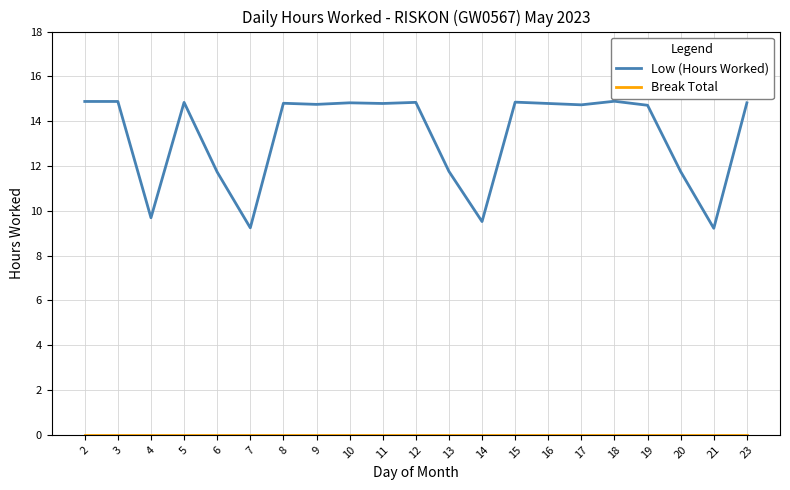

Which series has the largest total across all categories?

Low (Hours Worked)